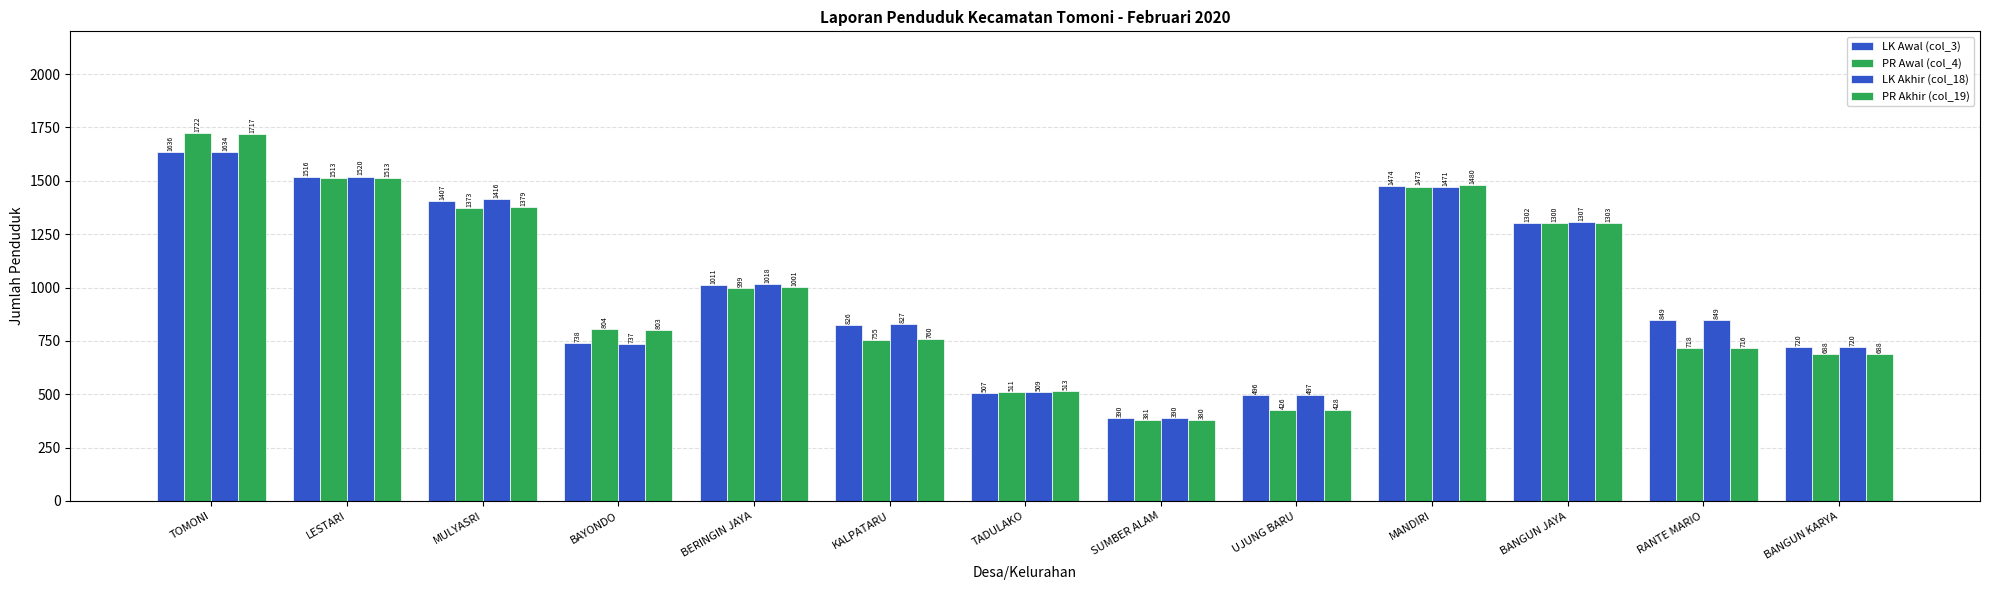

What is the sum of all PR Awal (col_4) values?

12663